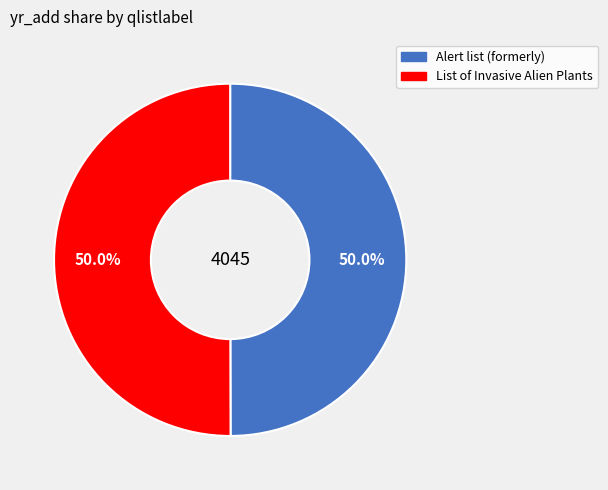

The List of Invasive Alien Plants slice represents 50% of the pie. True or false?

True